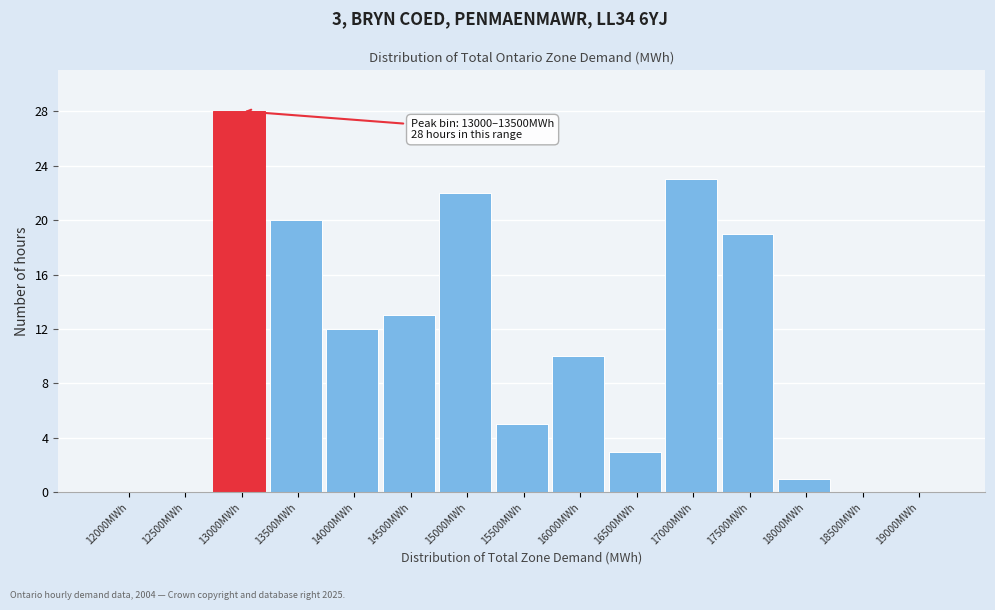

Reading right to left, transcribe all the data shown in this chart.

19000MWh=0	18500MWh=0	18000MWh=1	17500MWh=19	17000MWh=23	16500MWh=3	16000MWh=10	15500MWh=5	15000MWh=22	14500MWh=13	14000MWh=12	13500MWh=20	13000MWh=28	12500MWh=0	12000MWh=0